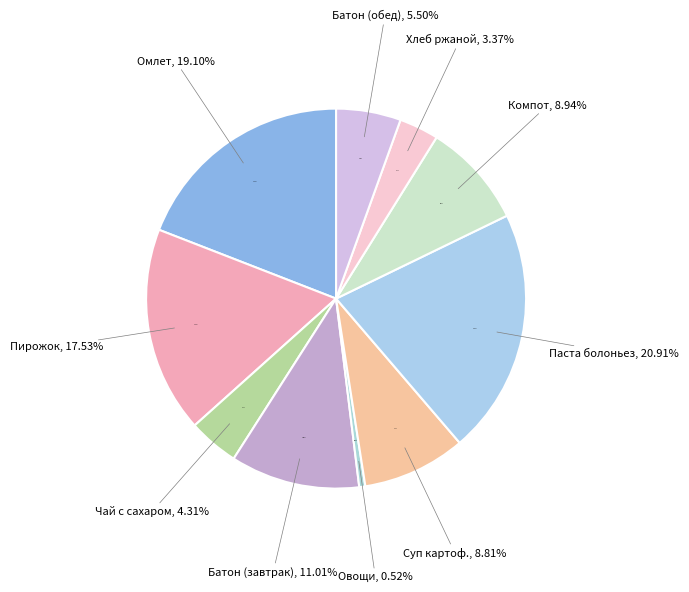

To the nearest percent, what is the combined percentage of Пирожок с конфитюром and Хлеб ржаной?

21%